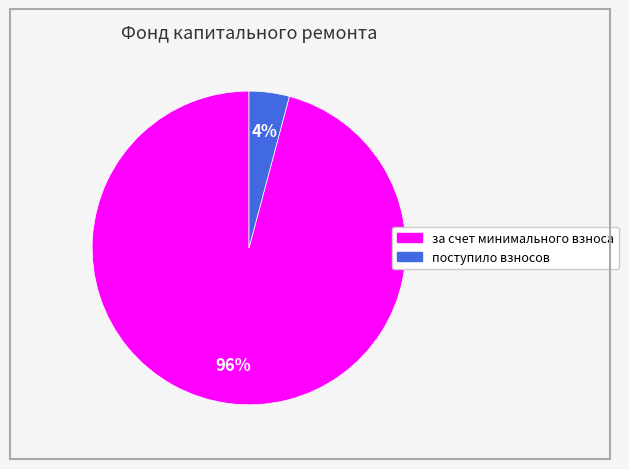

To the nearest percent, what is the combined percentage of поступило взносов and за счет минимального взноса?

100%